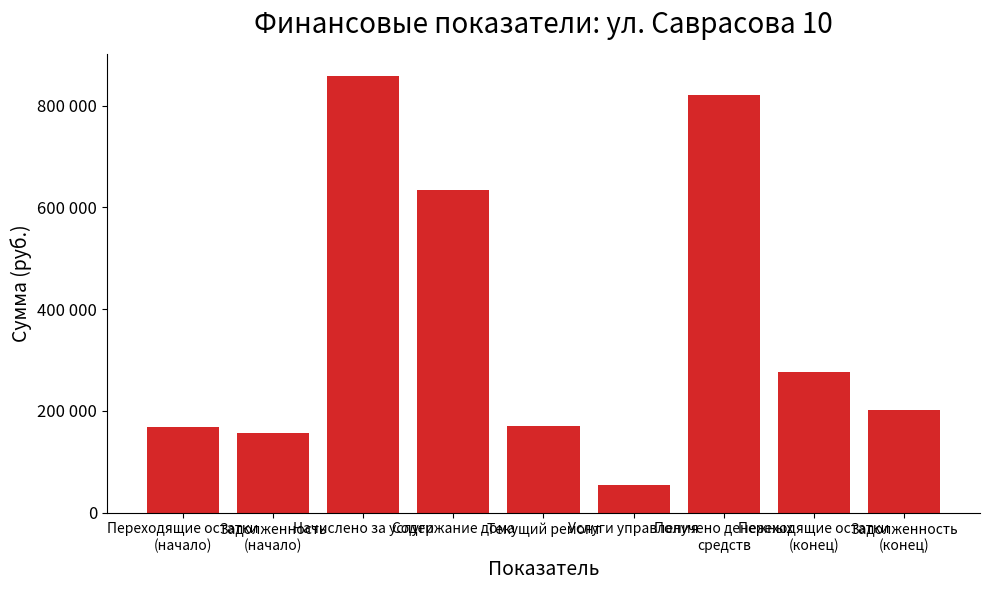

Does the chart contain any negative values?

No